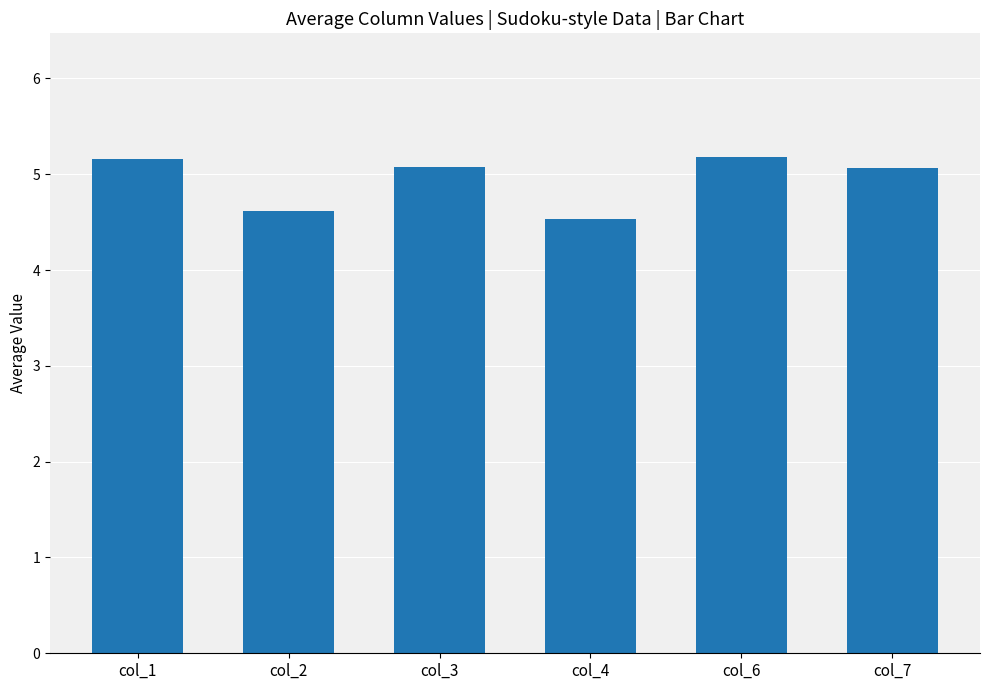

Where does the data first go above 5?

col_1